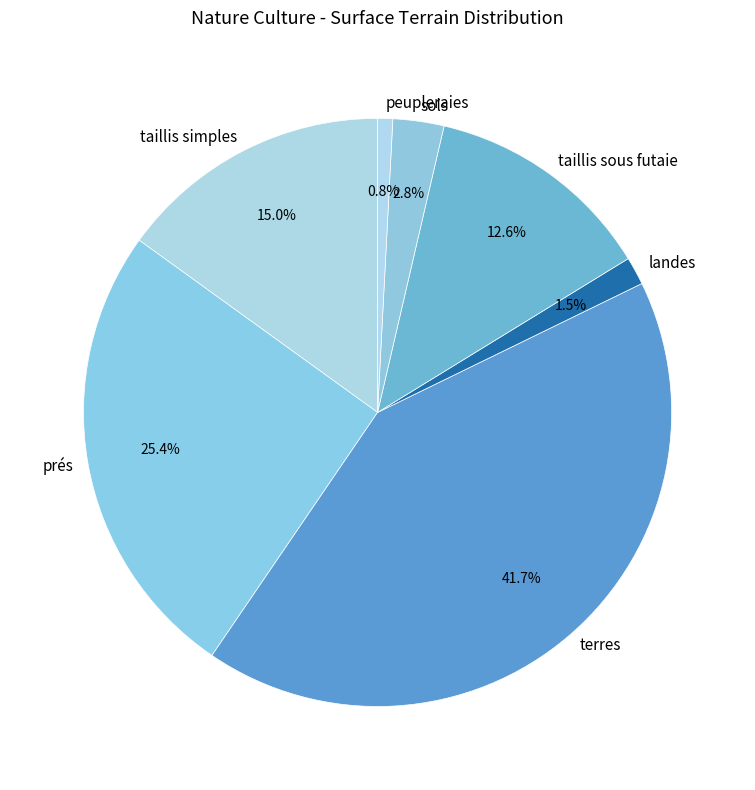

Rank the categories by value from lowest to highest.

peupleraies, landes, sols, taillis sous futaie, taillis simples, prés, terres